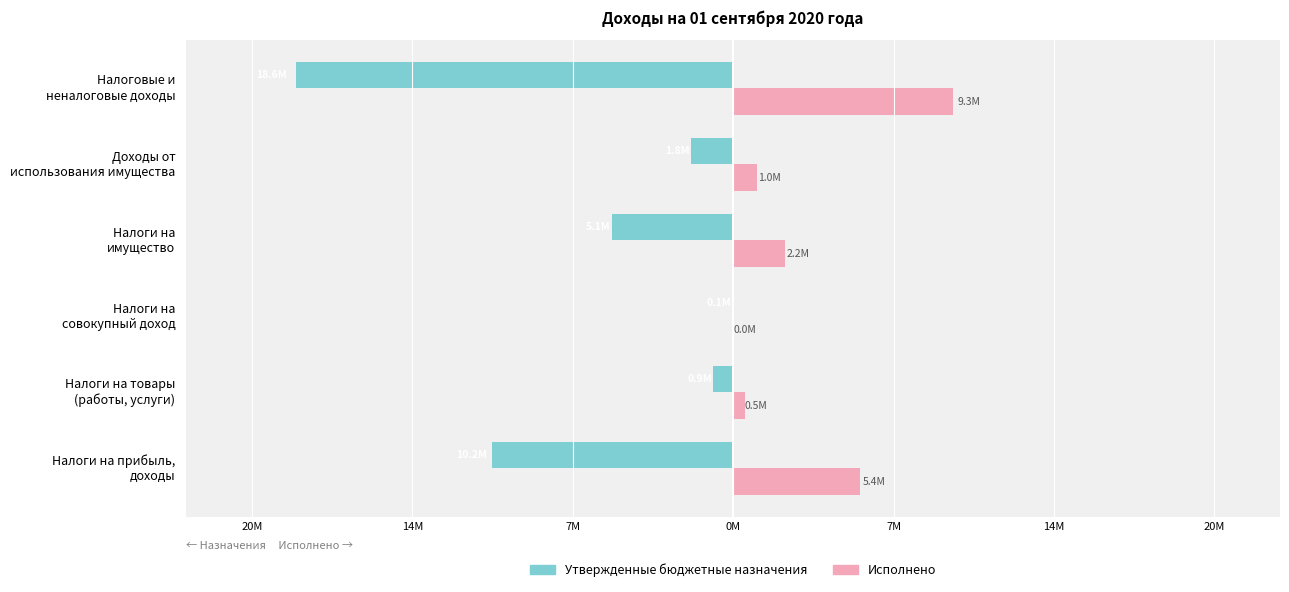

Reading left to right, list all the values displayed in this chart.

Утвержденные бюджетные назначения: -10226894.0	-856572.8	-63496.0	-5120109.0	-1793533.0	-18555578.8
Исполнено: 5393096.4	490861.4	7164.0	2216249.6	1014757.5	9330195.2